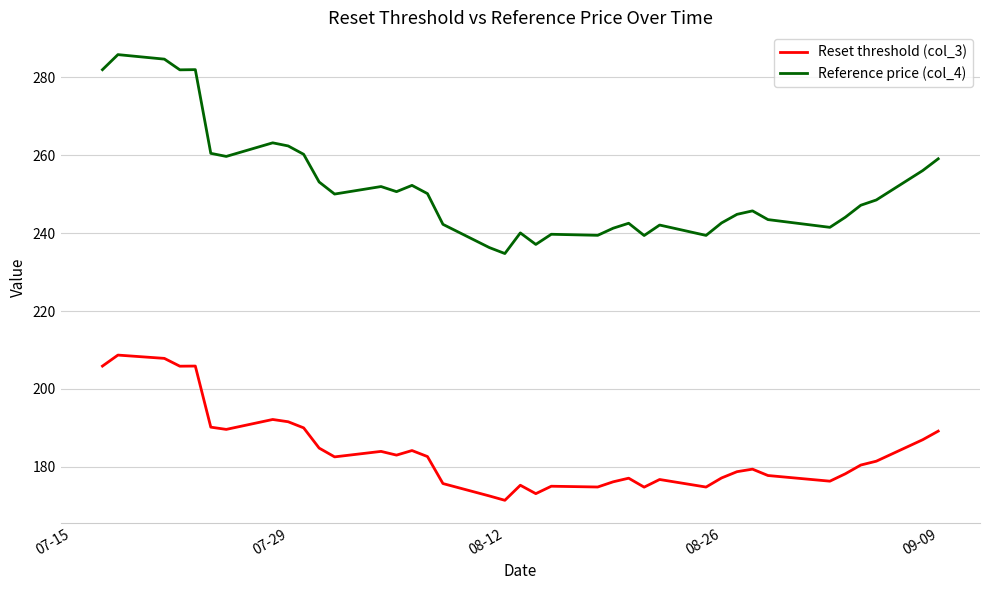

What are all the series names shown in the legend?

Reset threshold (col_3), Reference price (col_4)